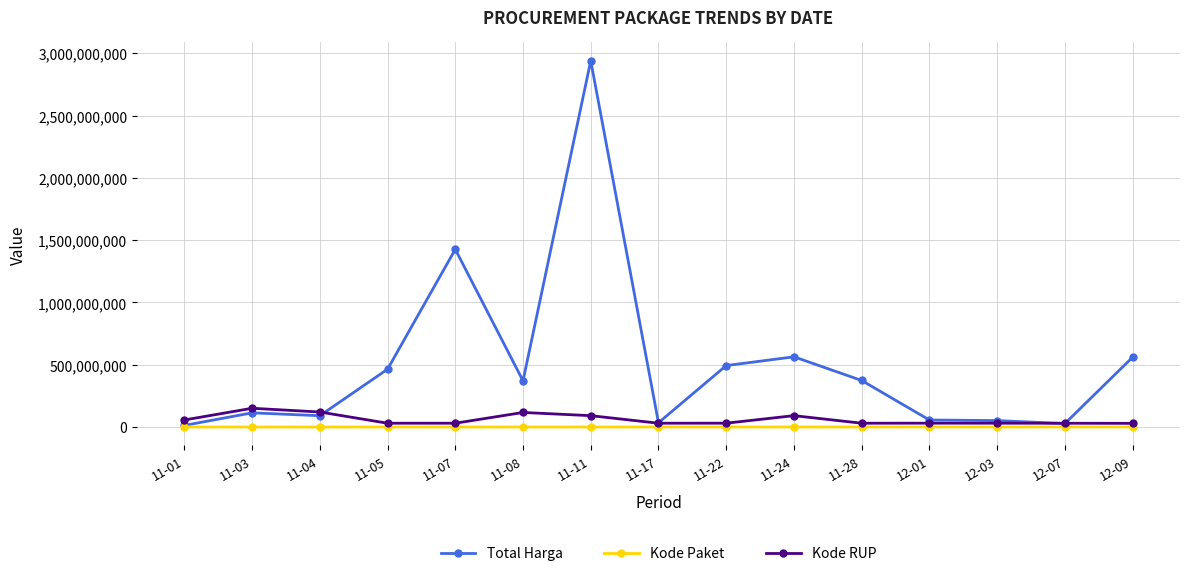

What position from the right is 11-11?

9